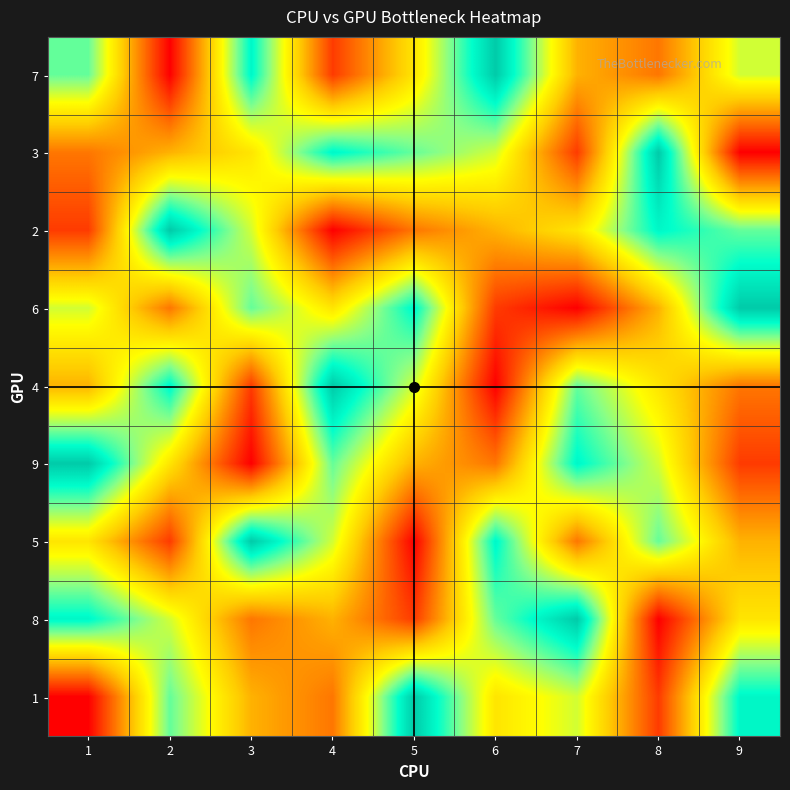

What is the difference between the highest and lowest values at 5?

8